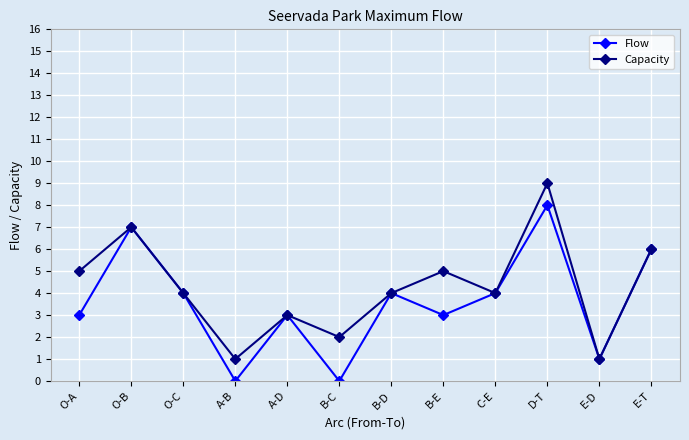

At which category does Flow reach its first local valley?

A-B